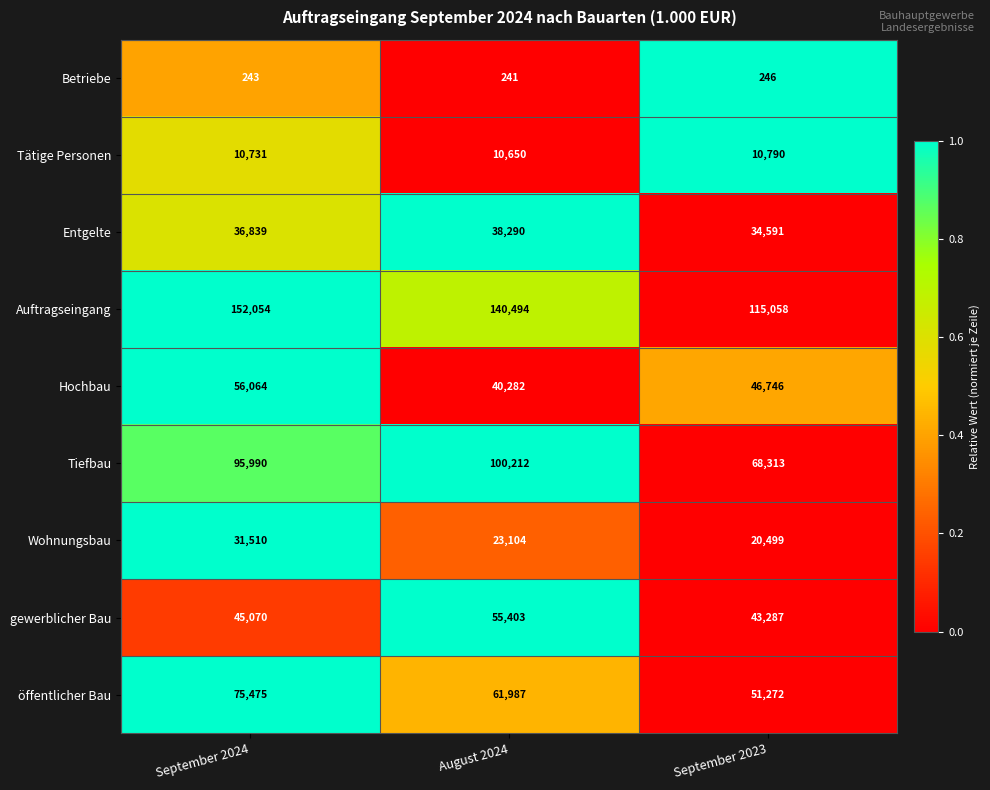

Reading left to right, transcribe all the data shown in this chart.

Betriebe: 243	241	246
Tätige Personen: 10731	10650	10790
Entgelte: 36839	38290	34591
Auftragseingang: 152054	140494	115058
Hochbau: 56064	40282	46746
Tiefbau: 95990	100212	68313
Wohnungsbau: 31510	23104	20499
gewerblicher Bau: 45070	55403	43287
öffentlicher Bau: 75475	61987	51272